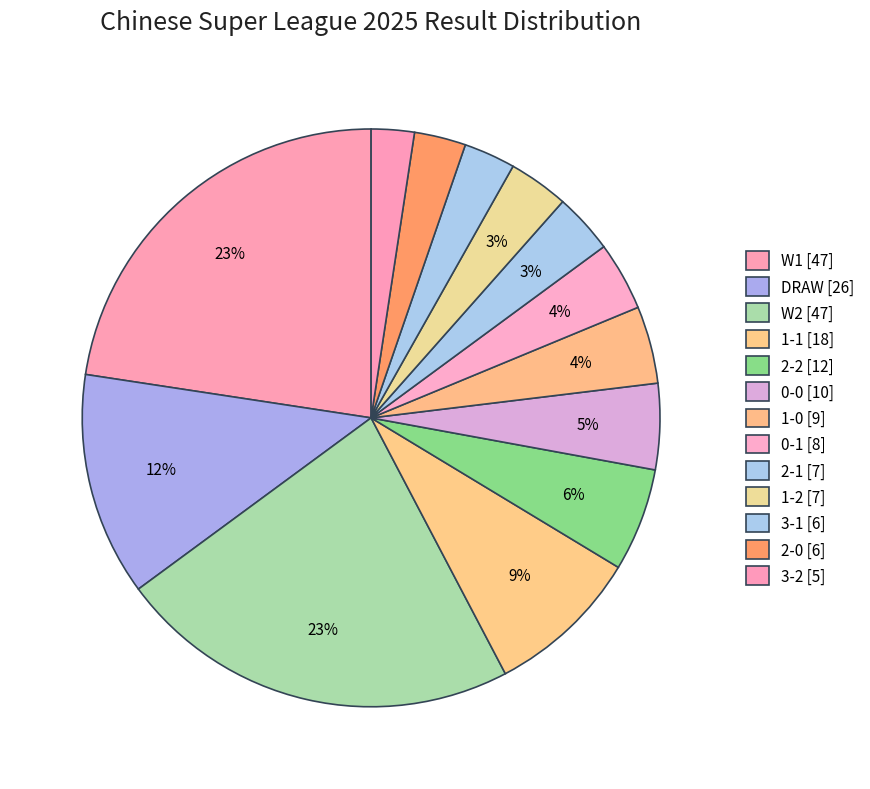

To the nearest percent, what is the combined percentage of 0-0 and 2-2?

11%